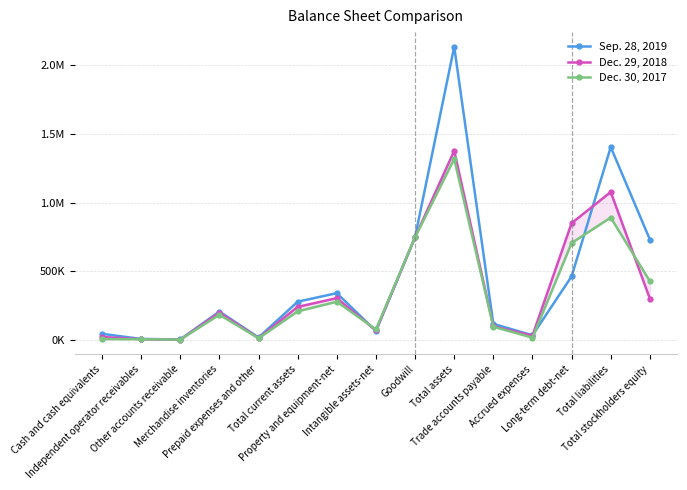

True or false: Dec. 30, 2017 has a value of 8775 at Cash and cash equivalents.

False